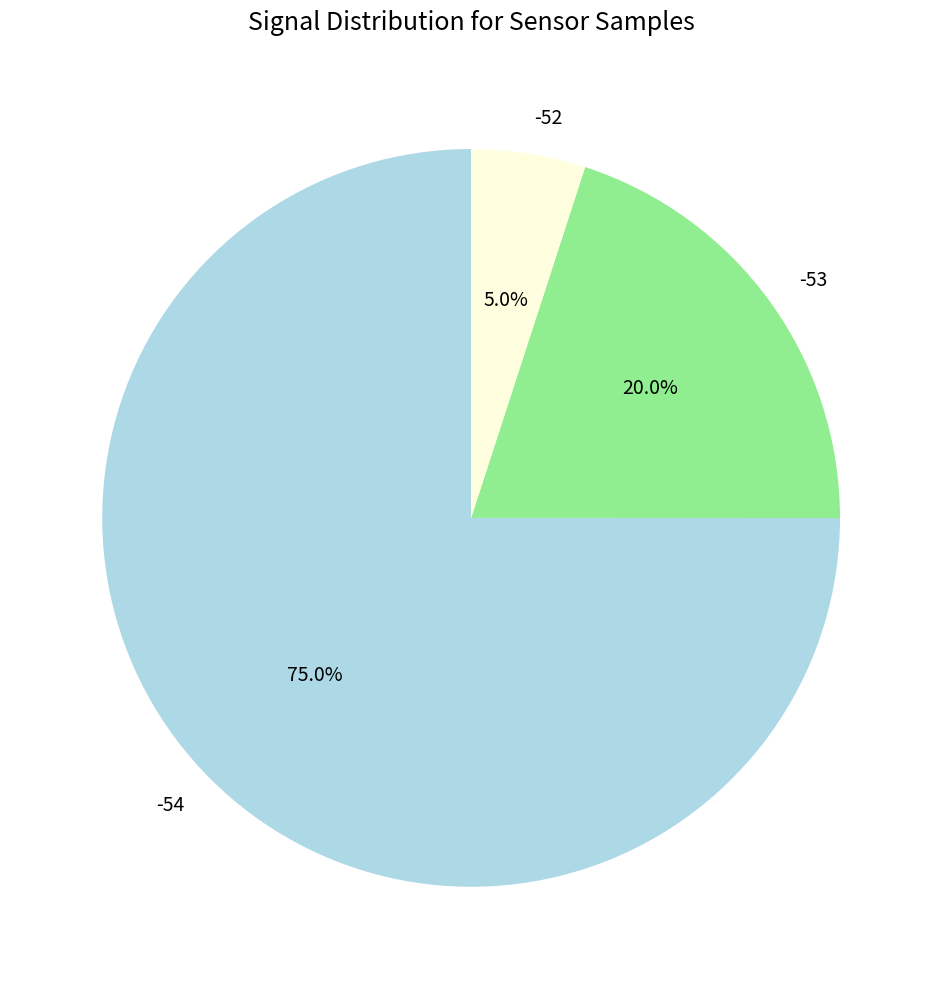

True or false: -54 accounts for 1% of the total.

False